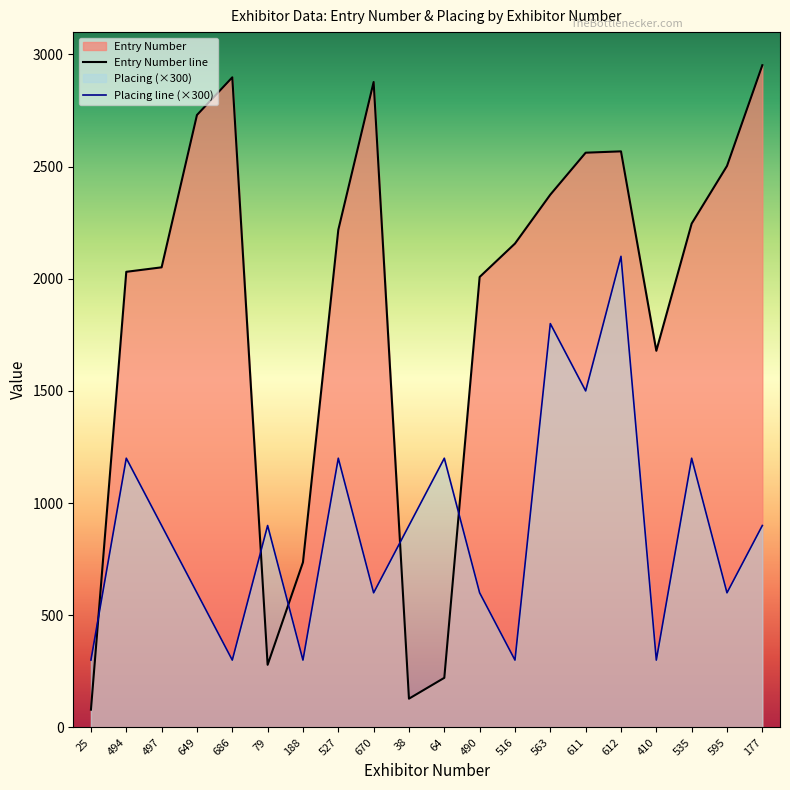

What is the value of the Placing point at the 20th from the left?

900